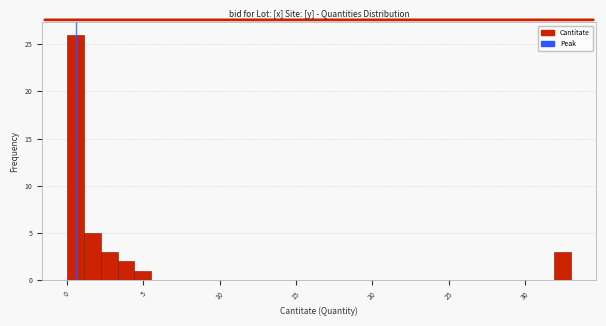

Around what value on the x-axis is the tallest bar? Give the approximate position of its centre, as read against the axis.

0.5